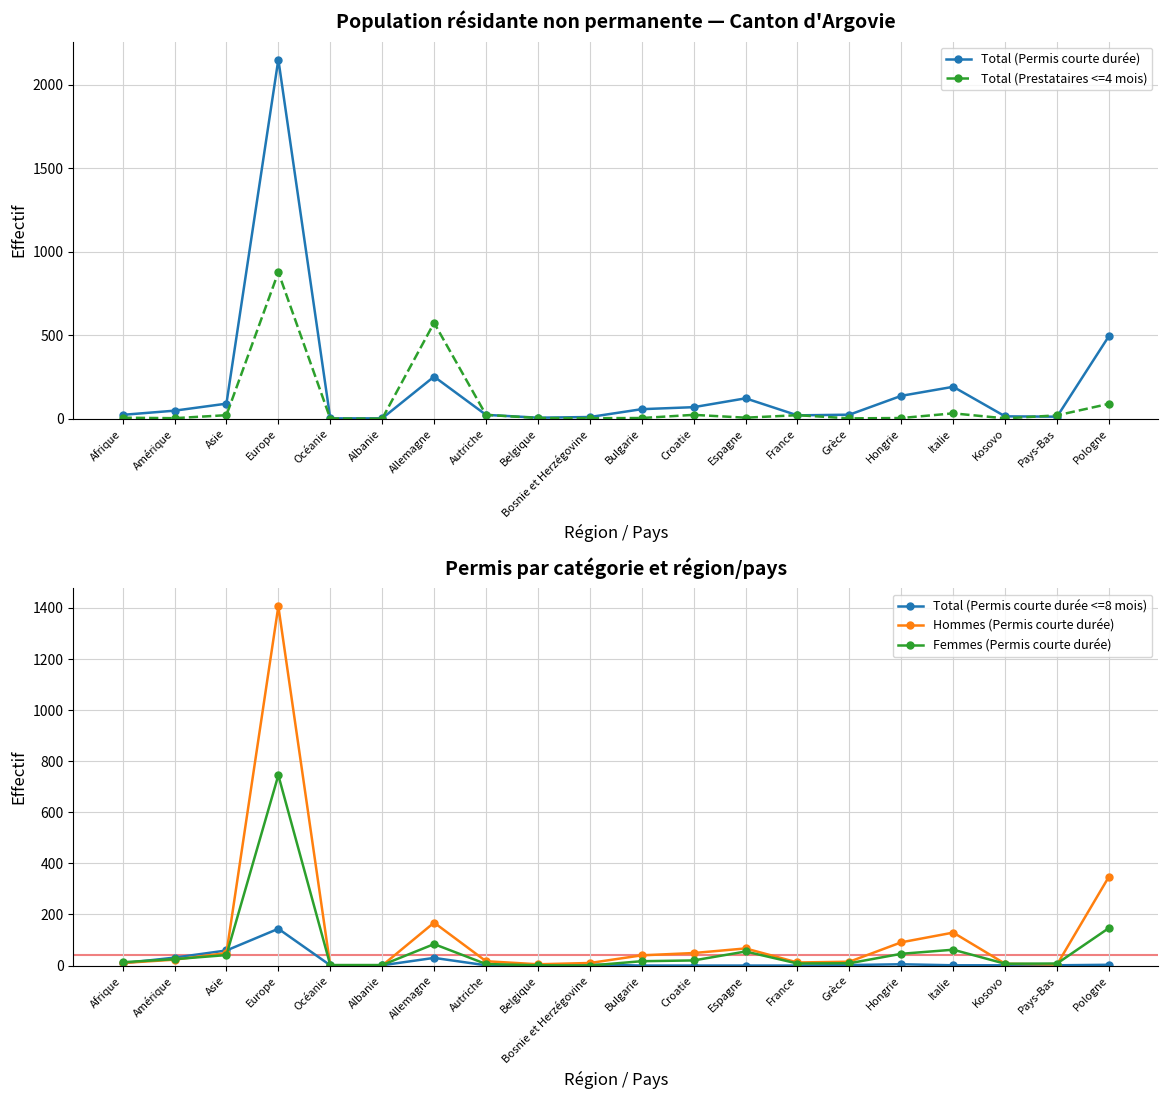

True or false: Hommes (Permis courte durée) and Total (Permis courte durée) intersect in this chart.

False